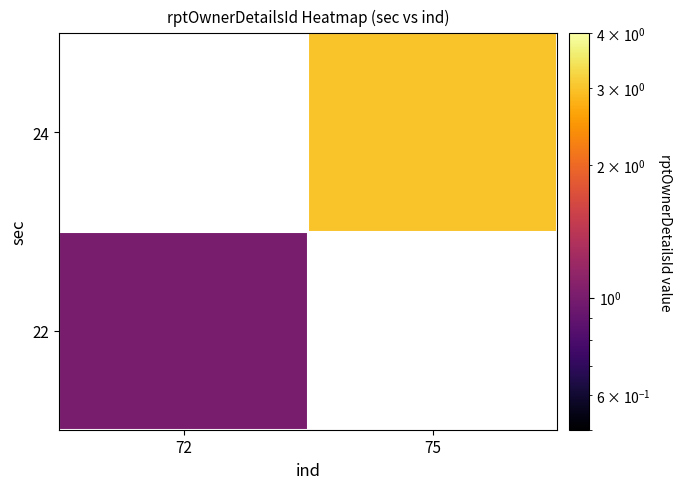

At which label does 24 reach its peak?

72